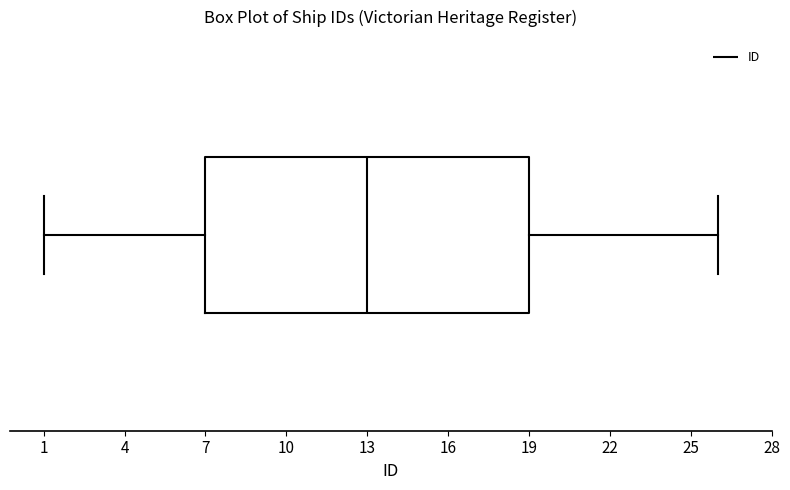

Transcribe this box plot: give where the median line is, the range the box spans, and where the two whiskers end, as read against the x-axis. The values are not printed on the chart, so give them approximately, as read against the axis.

median 13, box 7 to 19, whiskers 1 to 26